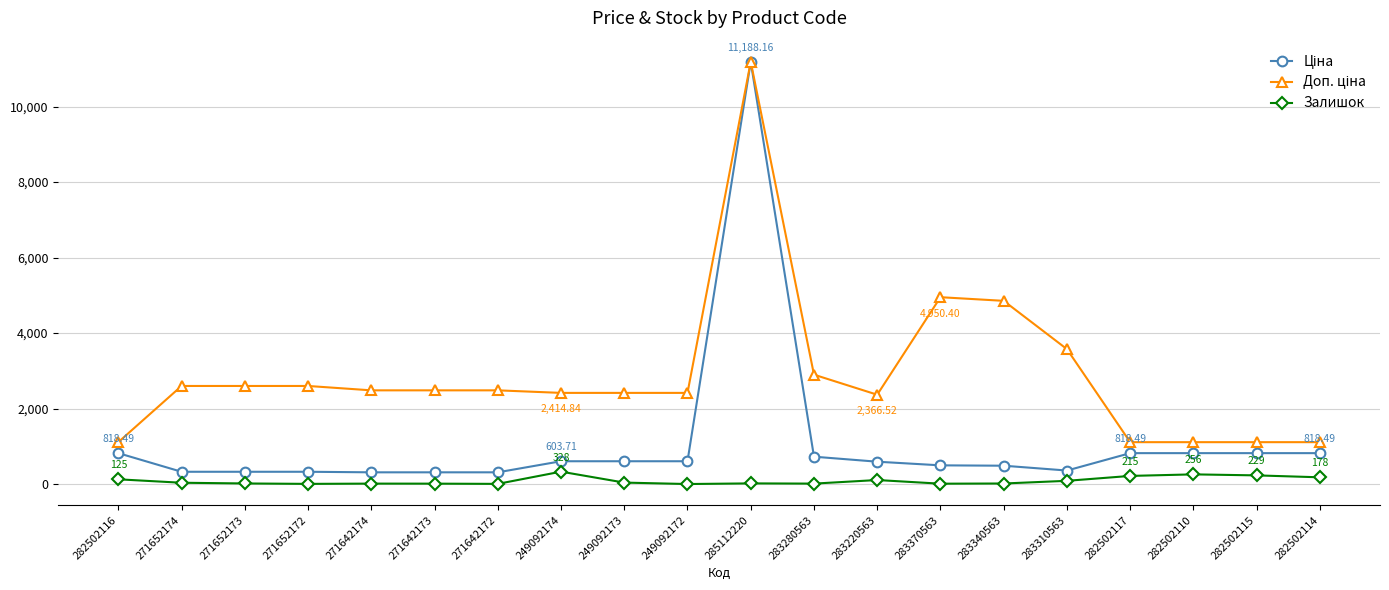

At which category is the sum across all series the highest?

285112220